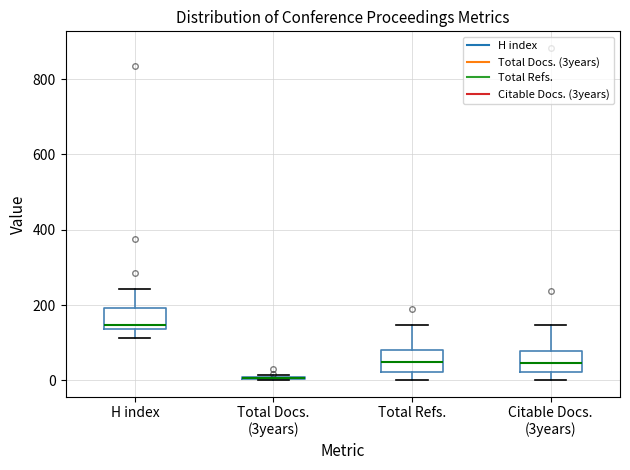

Reading left to right, transcribe this box plot: for each box, give where its median line is, the range the box spans, and where its two whiskers end, as read against the y-axis. The values are not printed on the chart, so give them approximately, as read against the axis.

H index: median 140 (just above the box's lower edge), box 140 to 200, whiskers 120 to 240
Total Docs. (3years): box collapsed to a line at 0, whiskers 0 to 20
Total Refs.: median 40, box 20 to 80, whiskers 0 to 140
Citable Docs. (3years): median 40, box 20 to 80, whiskers 0 to 140